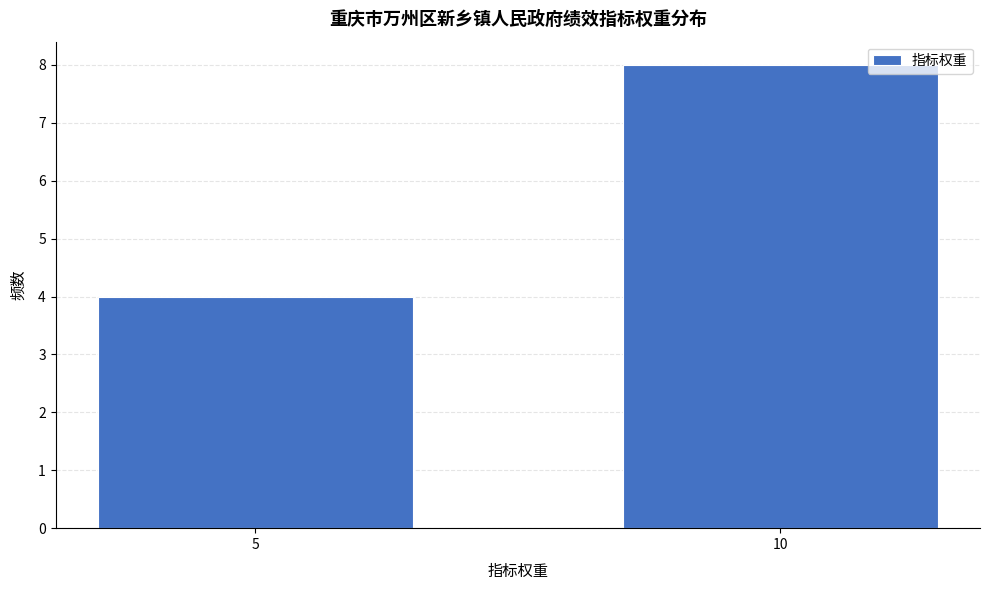

Reading left to right, transcribe all the data shown in this chart.

5=4	10=8